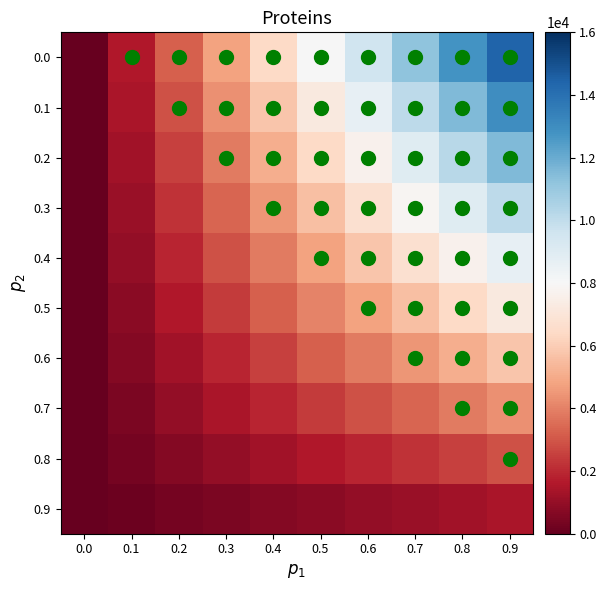

How many categories are shown in the chart?

10